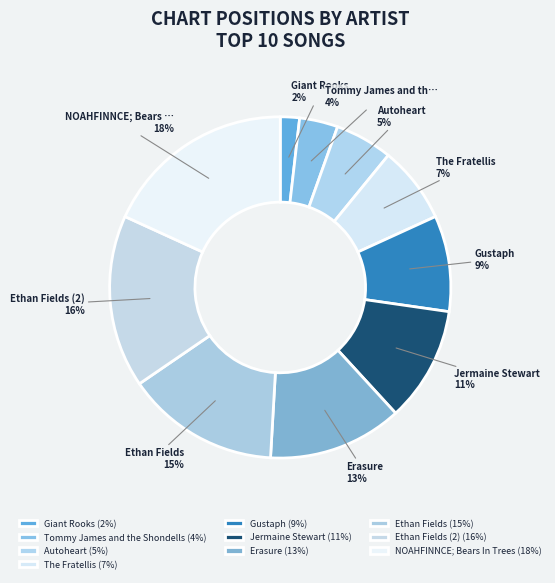

To the nearest percent, what is the average slice percentage?

10%